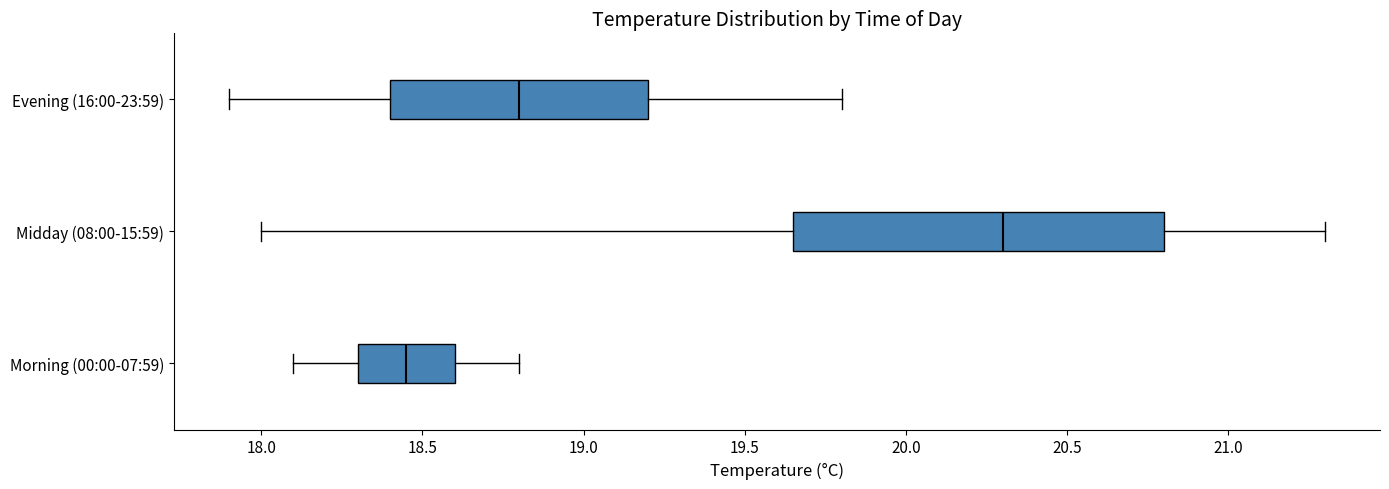

Reading bottom to top, read every box against the x-axis: the position of its median line, the range the box covers, and the ends of its whiskers. The values are not printed on the chart, so give them approximately, as read against the axis.

Morning (00:00-07:59): median 18.45, box 18.30 to 18.60, whiskers 18.10 to 18.80
Midday (08:00-15:59): median 20.30, box 19.65 to 20.80, whiskers 18.00 to 21.30
Evening (16:00-23:59): median 18.80, box 18.40 to 19.20, whiskers 17.90 to 19.80